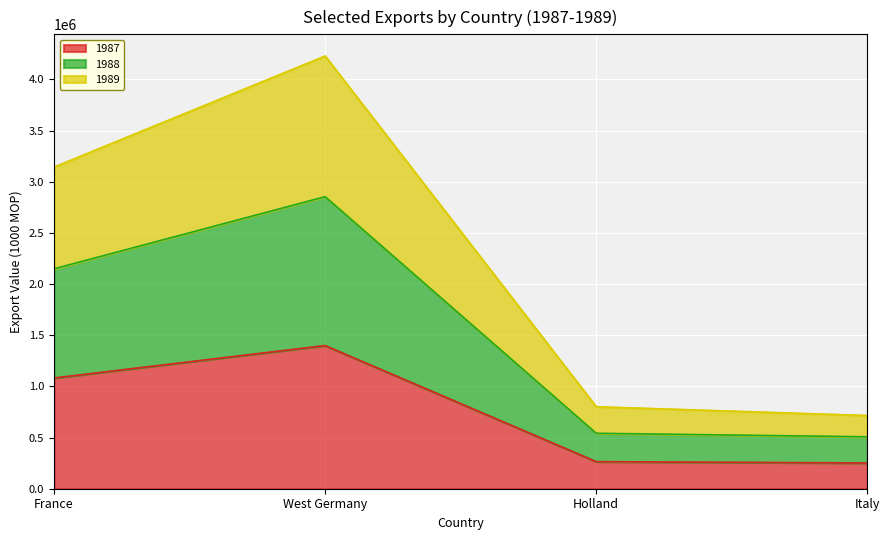

What are all the series names shown in the legend?

1987, 1988, 1989